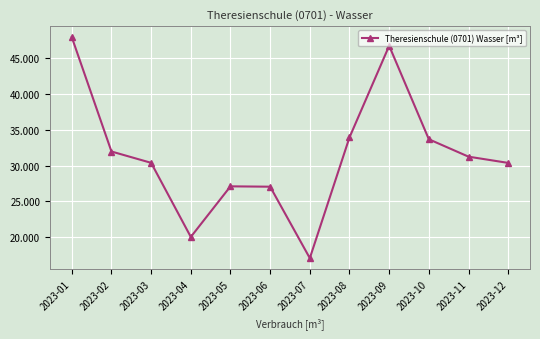

What is the difference between the values at 2023-09 and 2023-05?

19610